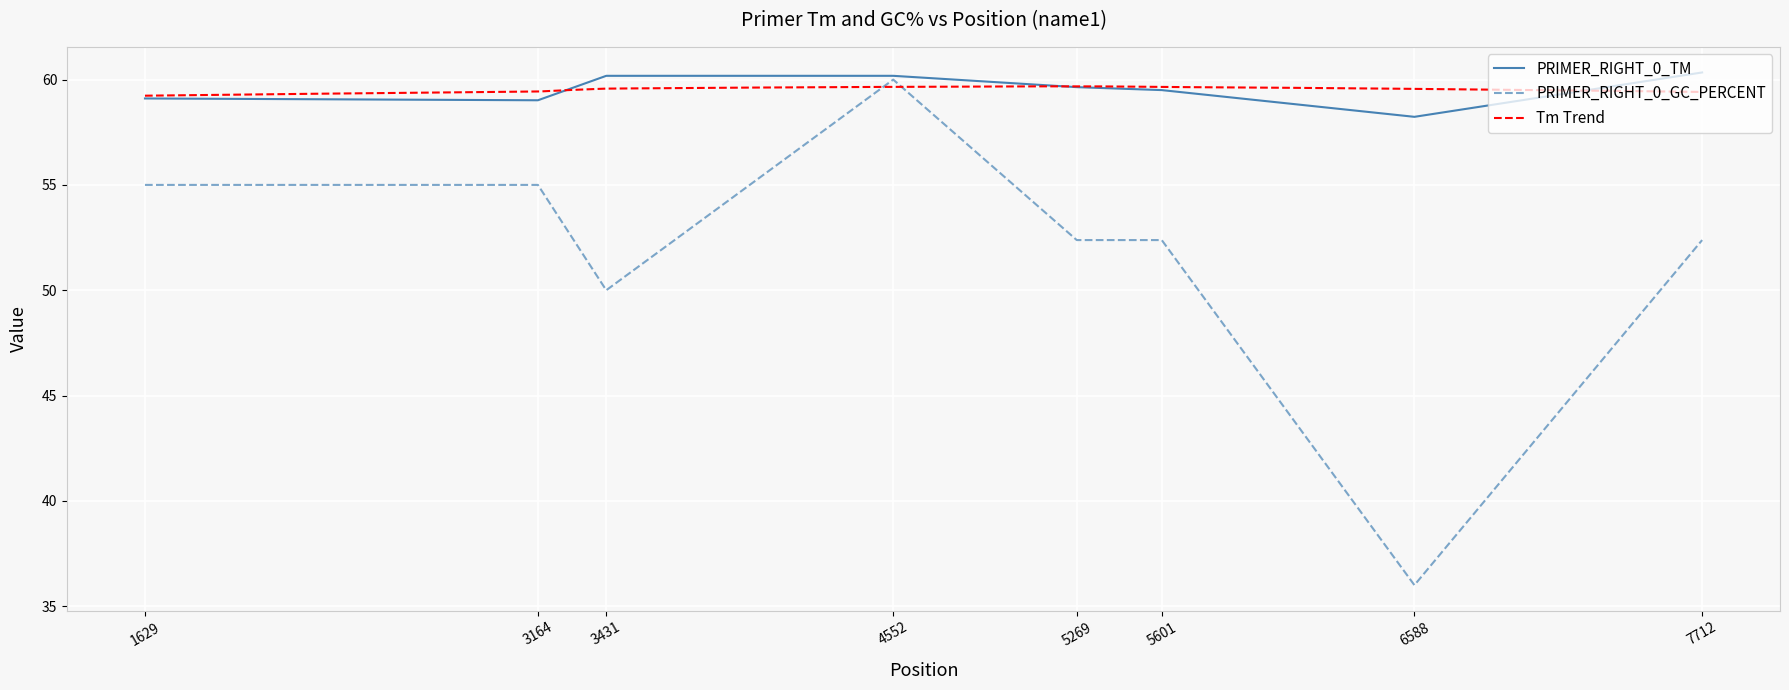

At how many categories does at least one series exceed 46?

8